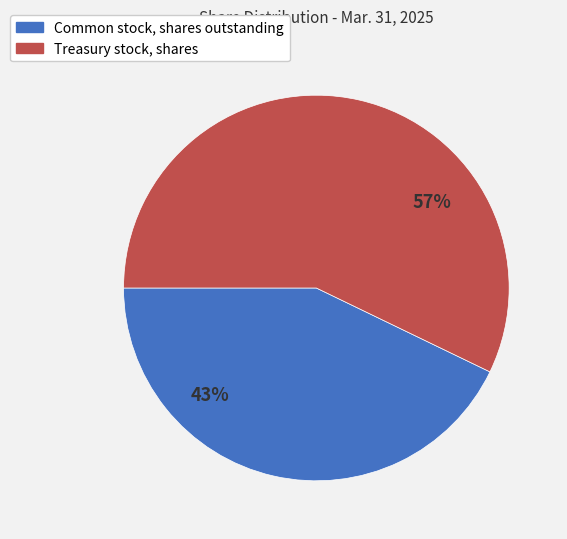

True or false: Treasury stock, shares accounts for 57% of the total.

True